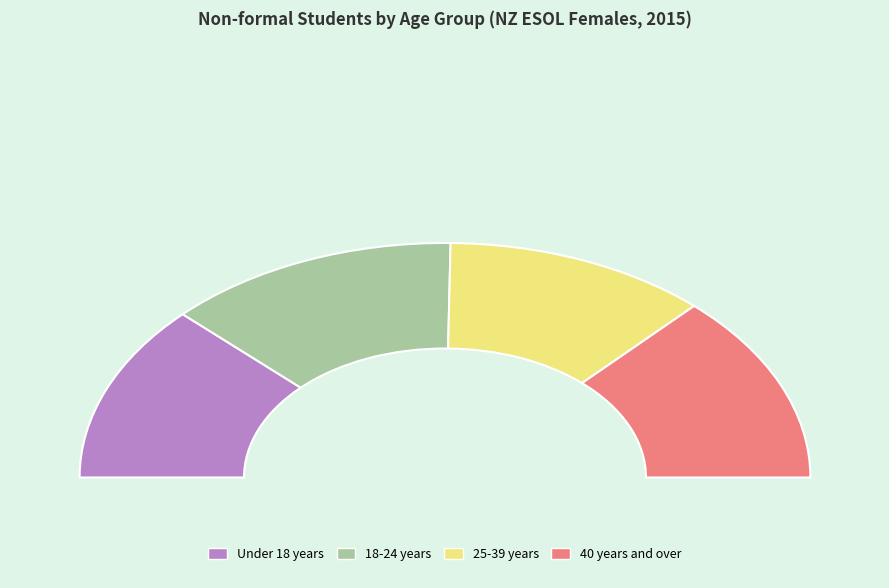

Rank the categories by value from lowest to highest.

25-39 years, Under 18 years, 18-24 years, 40 years and over